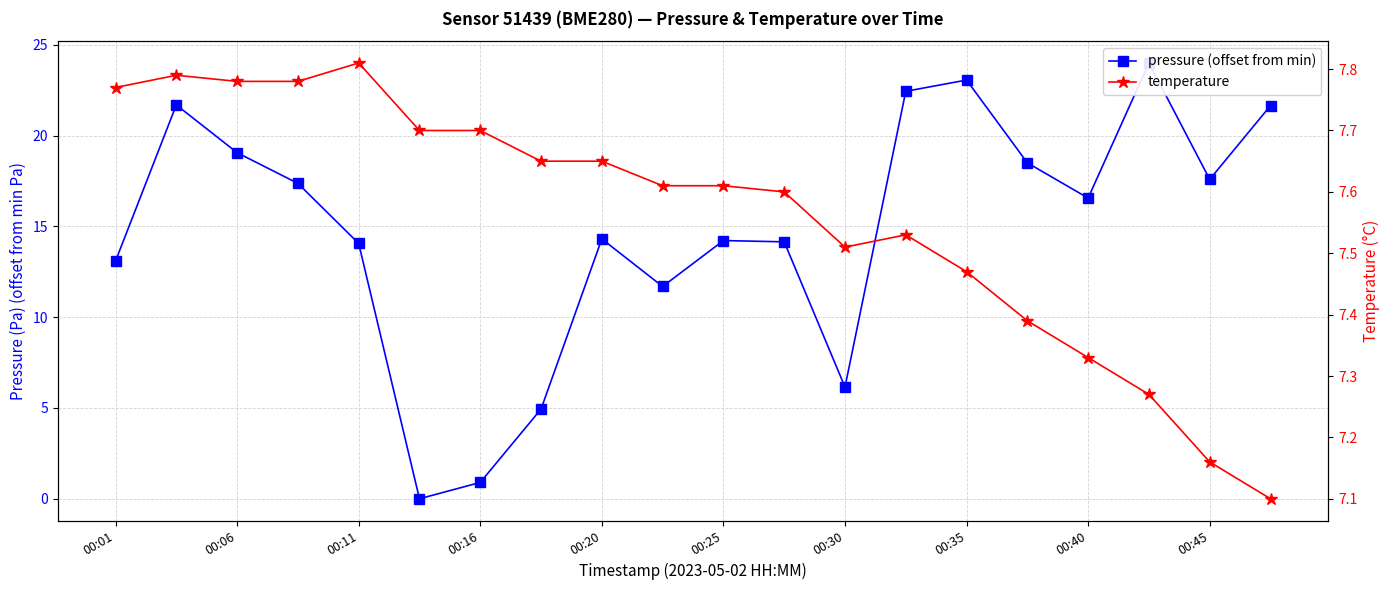

True or false: temperature has a value of 12.3 at 00:25.

False